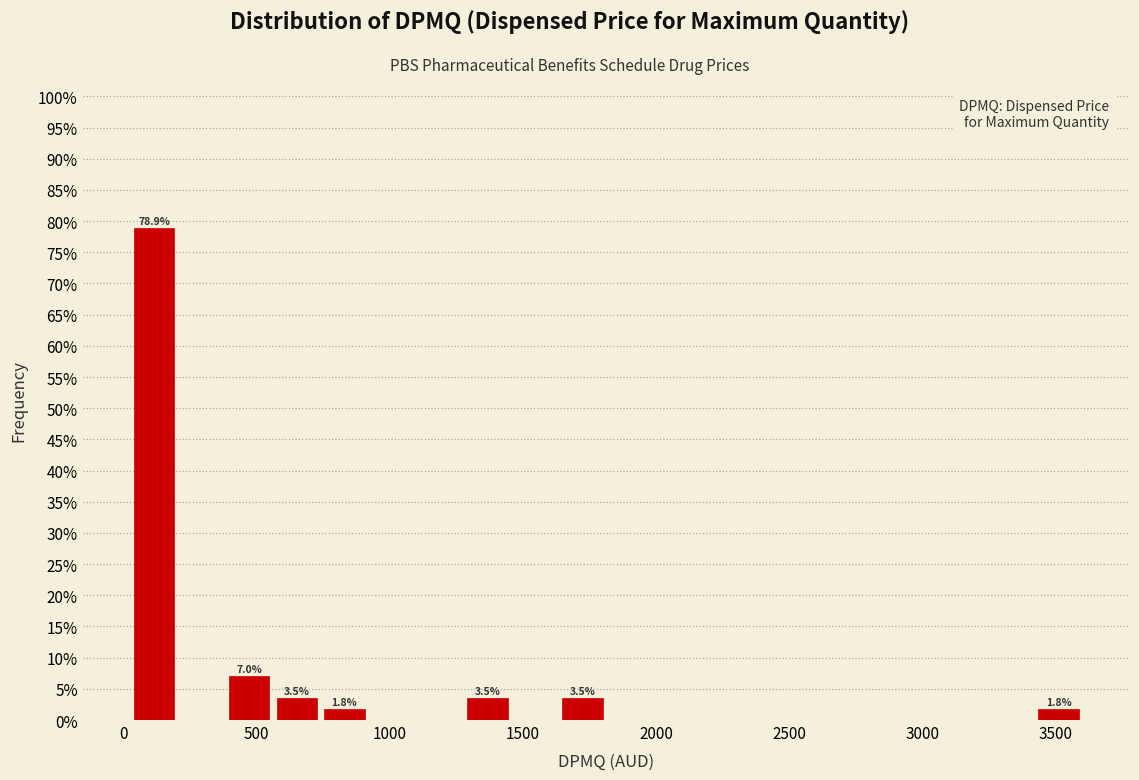

Read against the x-axis, roughly where is the centre of the tallest bar?

100